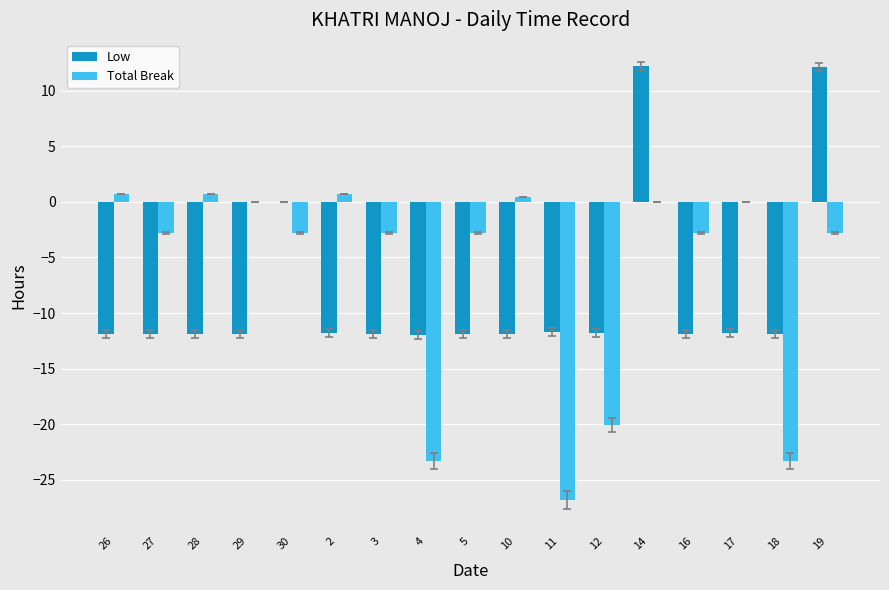

The Low series shows -18.8 at 18. True or false?

False